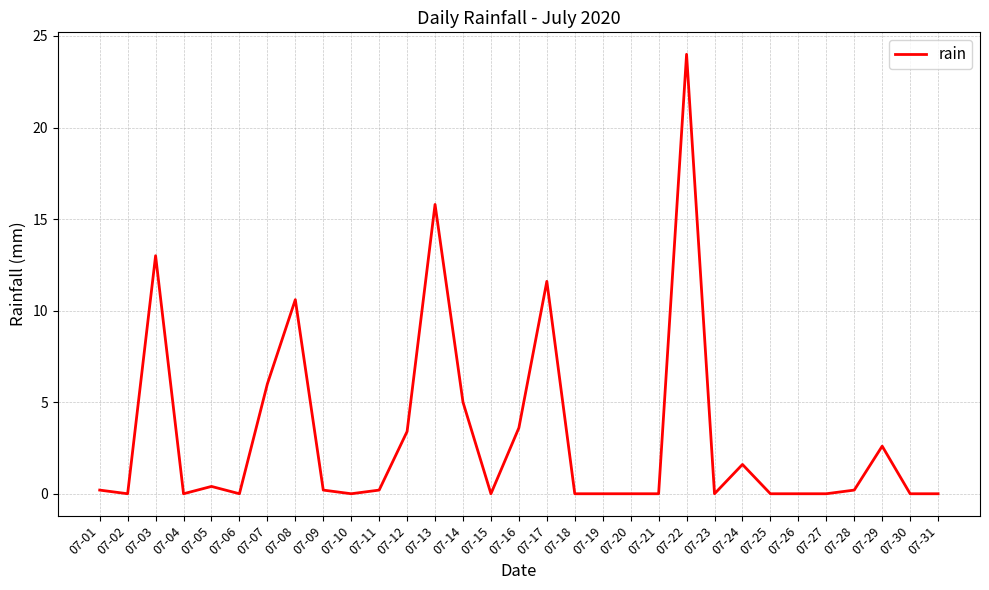

The chart shows a value of -9.3 at 07-10. True or false?

False